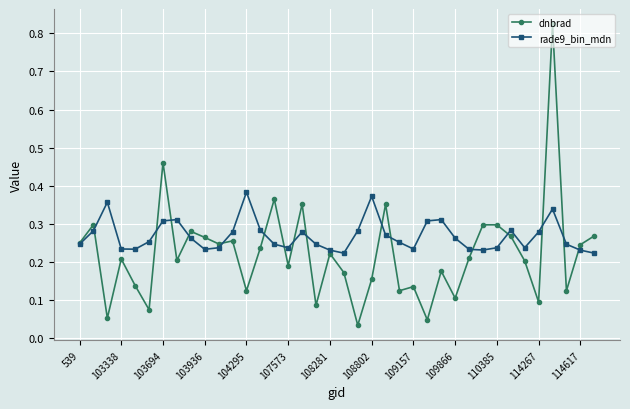

List the series in order of their overall mean, lowest first.

dnbrad, rade9_bin_mdn